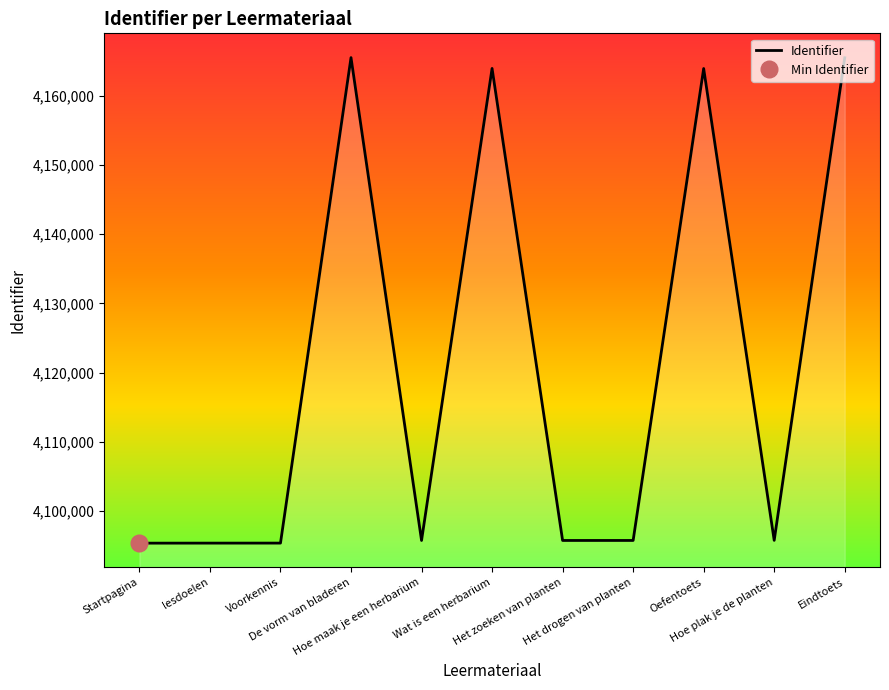

Does the chart display data point markers on the line(s)?

No